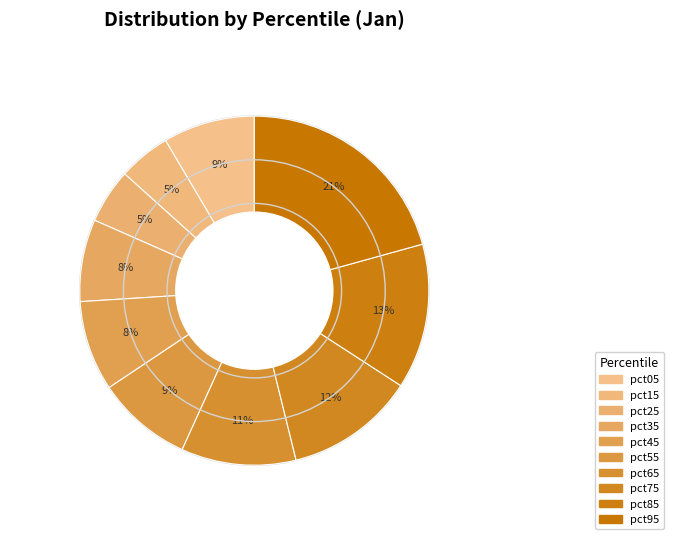

Is it true that pct15 is 5% of the pie?

True